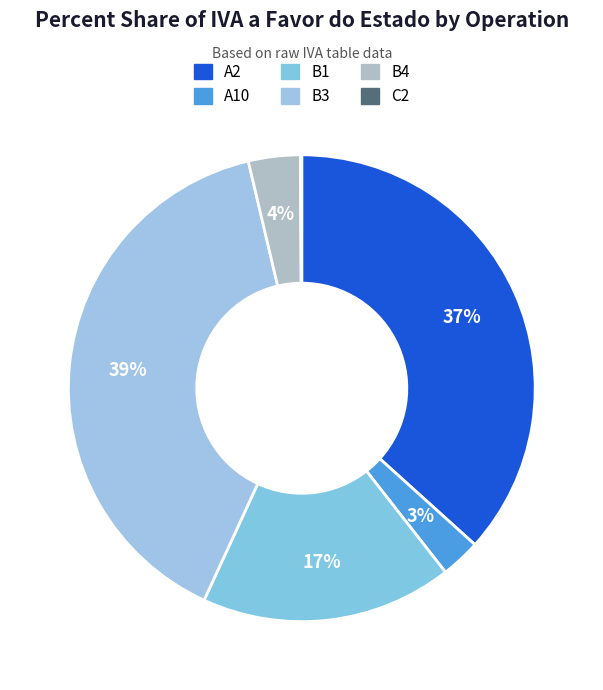

Is there any slice that represents more than half of the pie?

No